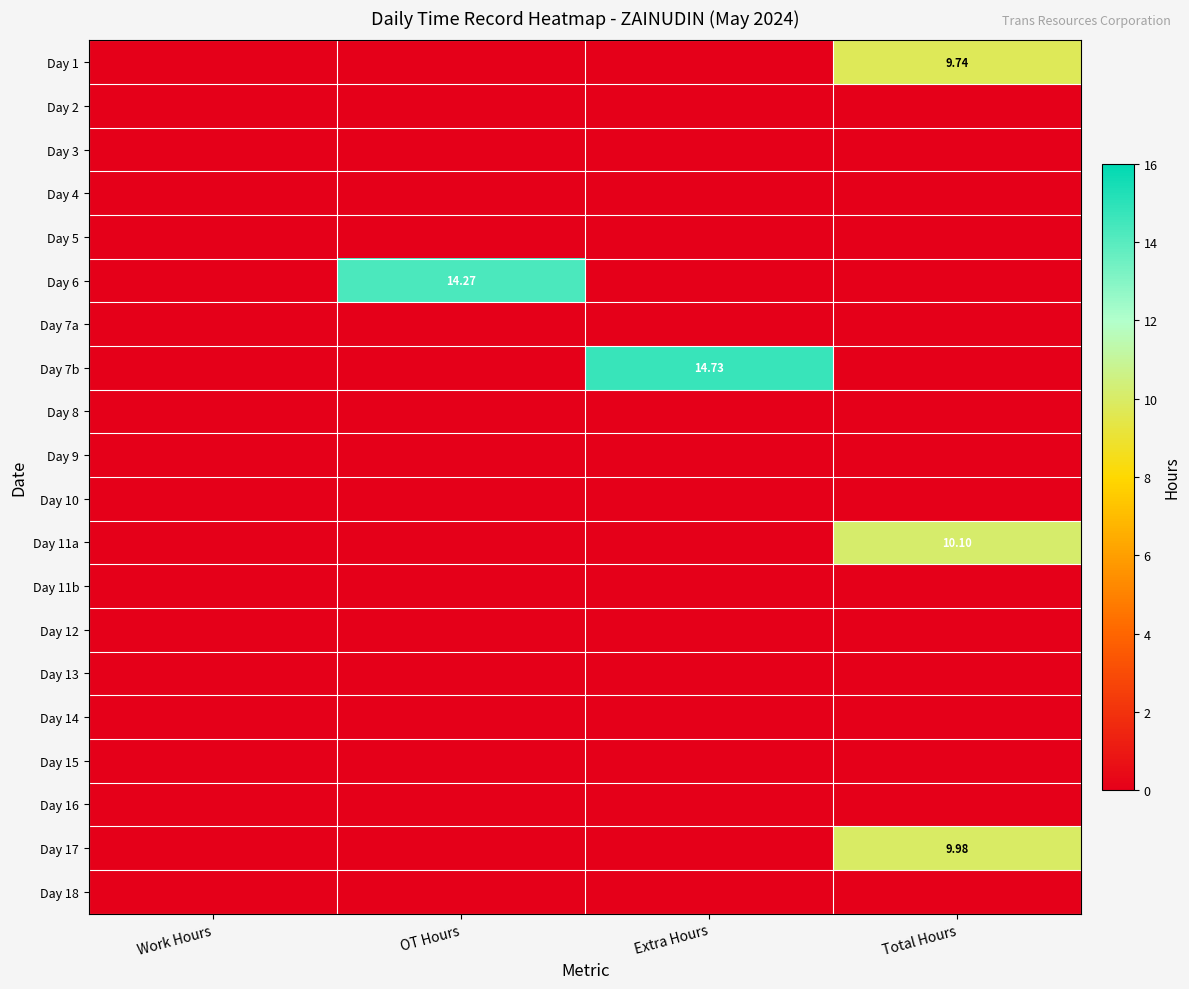

Which series changed the most between OT Hours and Total Hours?

Day 6